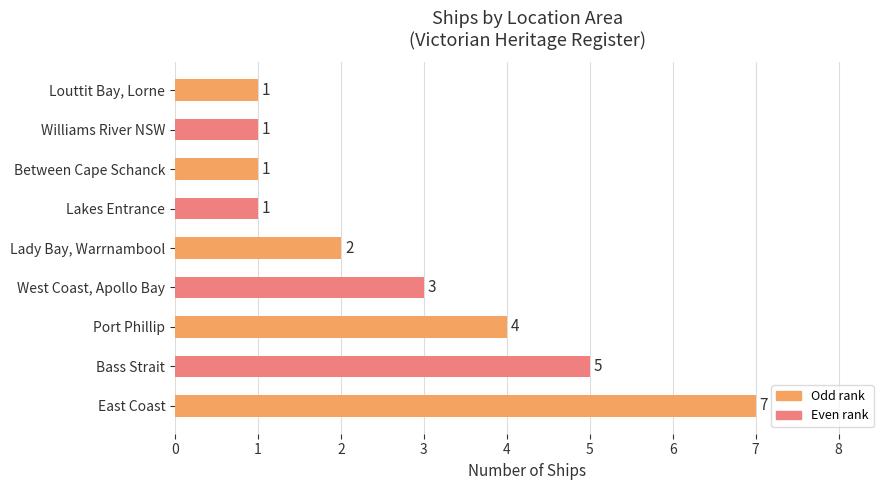

How many bars are there in total?

9